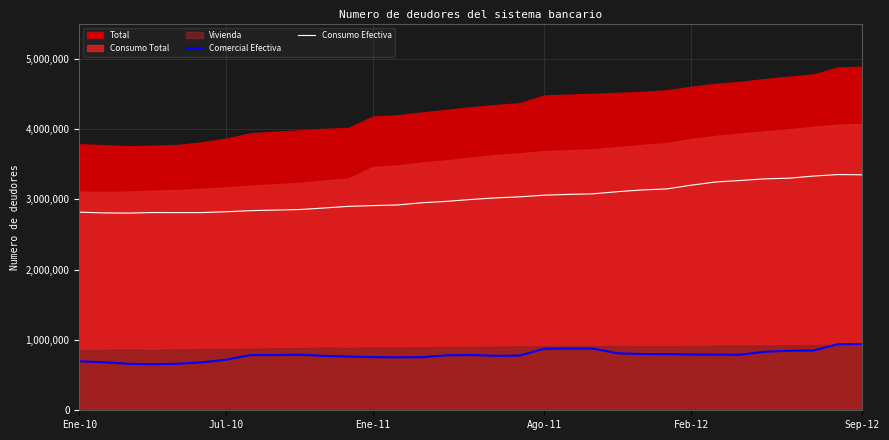

At how many categories does at least one series exceed 901170?

33